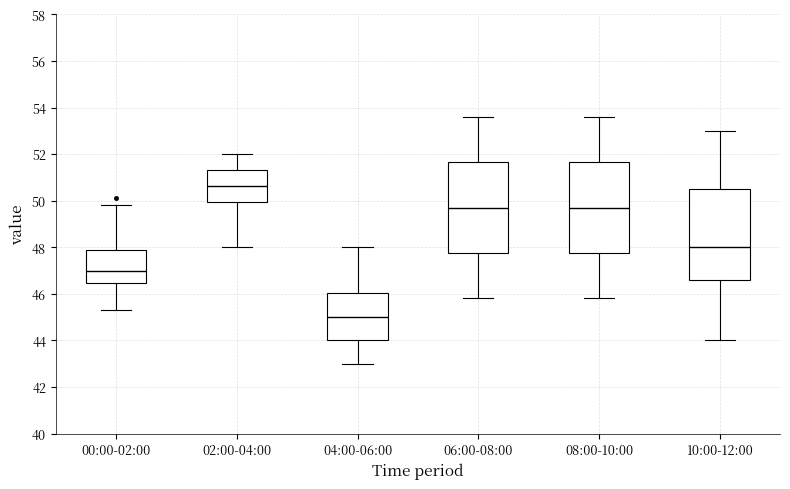

Where does the lower whisker of the box for 00:00-02:00 end on the y-axis? The values are not printed on the chart, so give them approximately, as read against the axis.

45.4